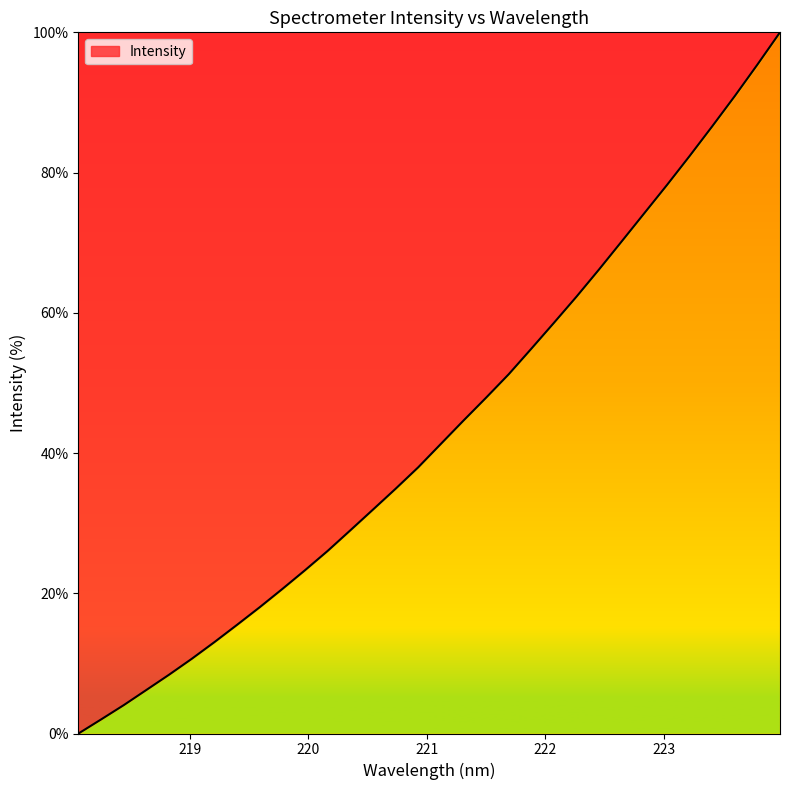

Reading left to right, list all the values displayed in this chart.

0.0	2.0	4.1	6.2	8.4	10.7	13.0	15.5	18.0	20.6	23.3	26.0	29.0	31.9	34.9	38.0	41.3	44.6	47.9	51.2	54.9	58.6	62.3	66.2	70.2	74.2	78.2	82.4	86.6	90.9	95.4	100.0